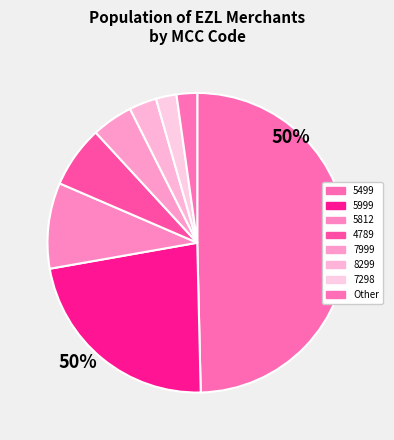

How many slices are in this pie chart?

8